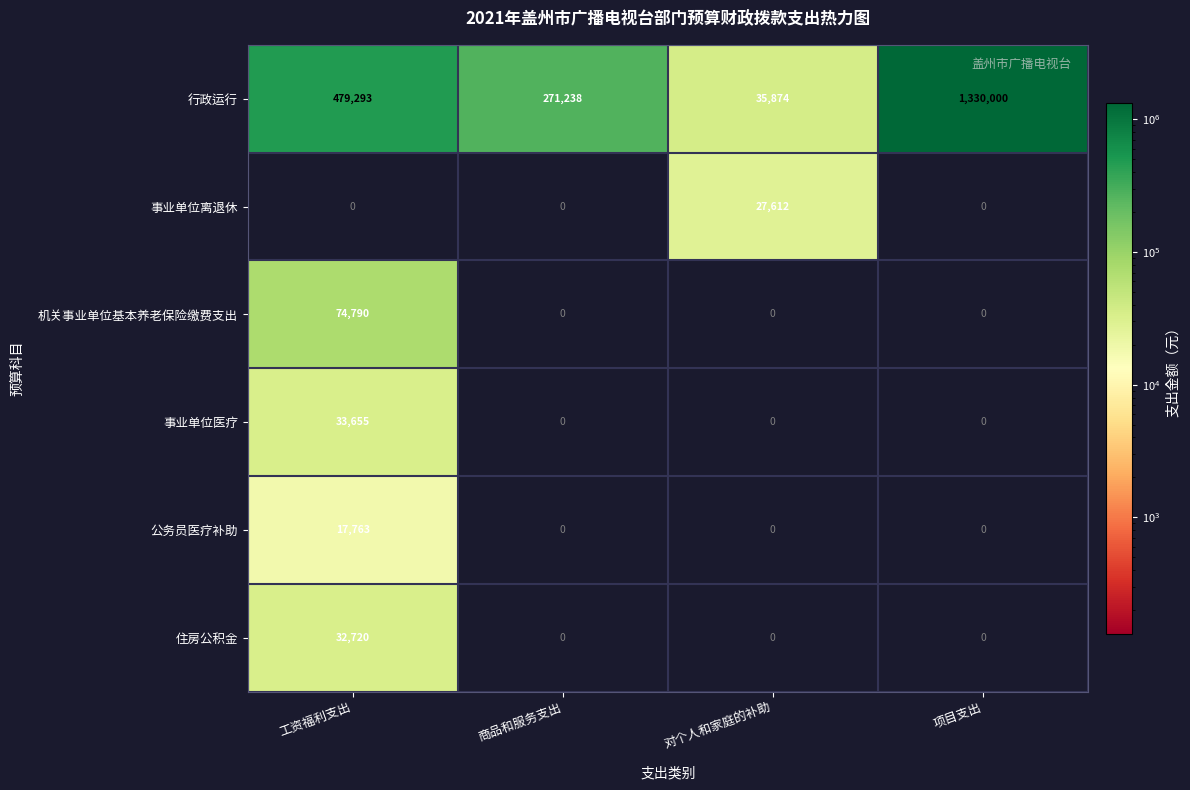

Reading left to right, transcribe all the data shown in this chart.

行政运行: 工资福利支出=479293	商品和服务支出=271238	对个人和家庭的补助=35874	项目支出=1330000
事业单位离退休: 工资福利支出=0	商品和服务支出=0	对个人和家庭的补助=27612	项目支出=0
机关事业单位基本养老保险缴费支出: 工资福利支出=74790	商品和服务支出=0	对个人和家庭的补助=0	项目支出=0
事业单位医疗: 工资福利支出=33655	商品和服务支出=0	对个人和家庭的补助=0	项目支出=0
公务员医疗补助: 工资福利支出=17763	商品和服务支出=0	对个人和家庭的补助=0	项目支出=0
住房公积金: 工资福利支出=32720	商品和服务支出=0	对个人和家庭的补助=0	项目支出=0